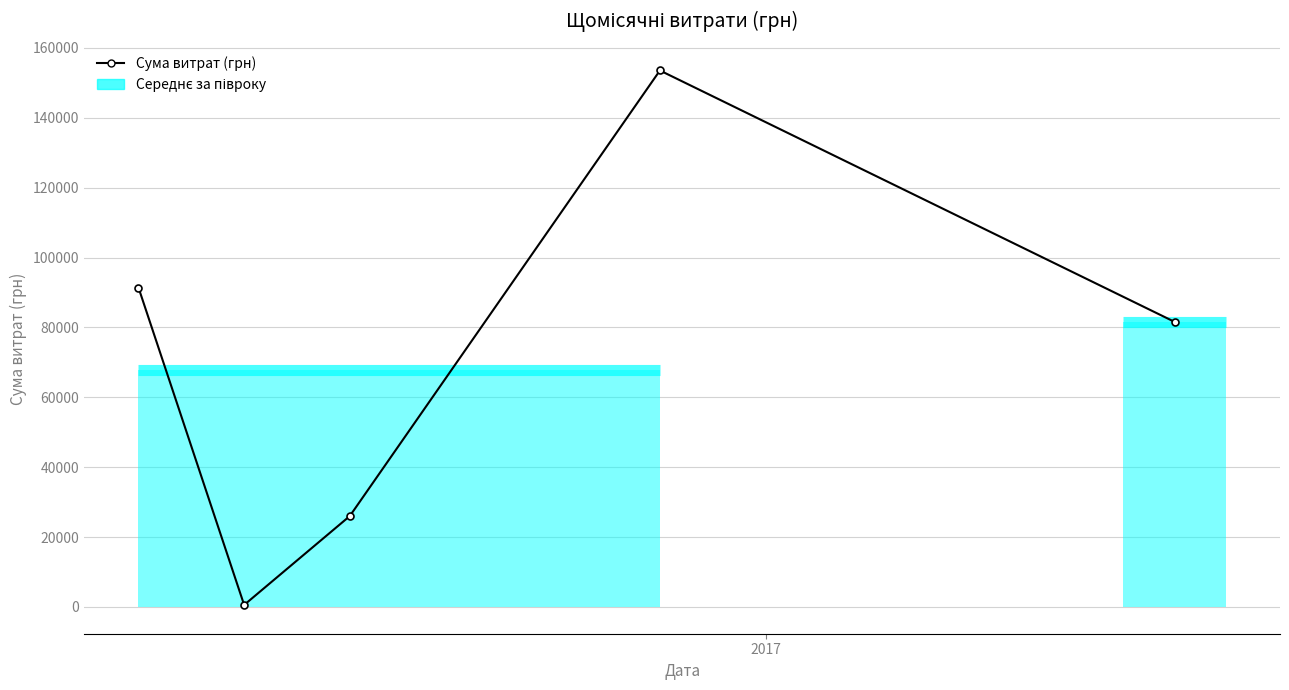

What is the value of the 1st point from the left?

91381.2